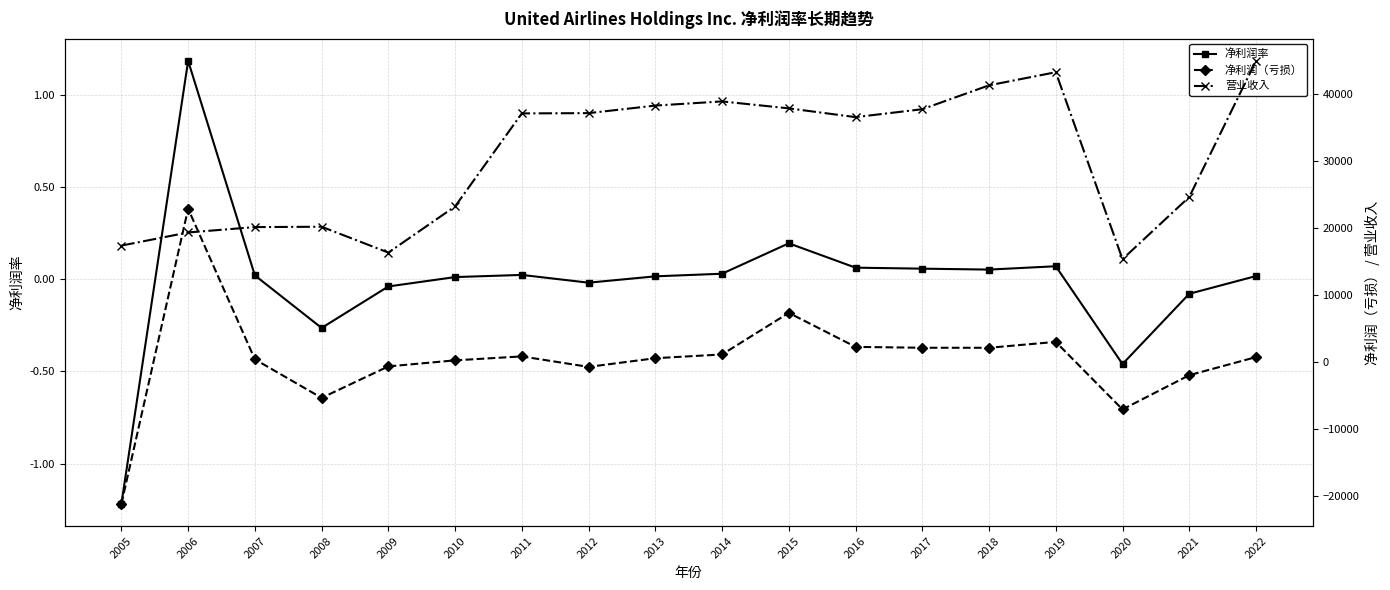

Is it true that 净利润率 equals -0.0 at 2012?

False